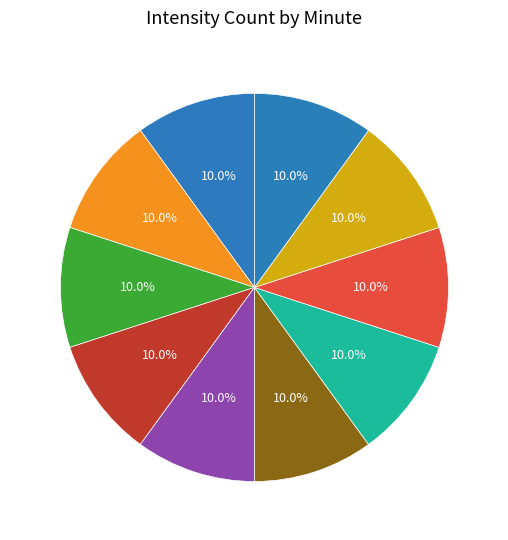

Combined, what portion of the pie is Min 4 and Min 1?

20.0%